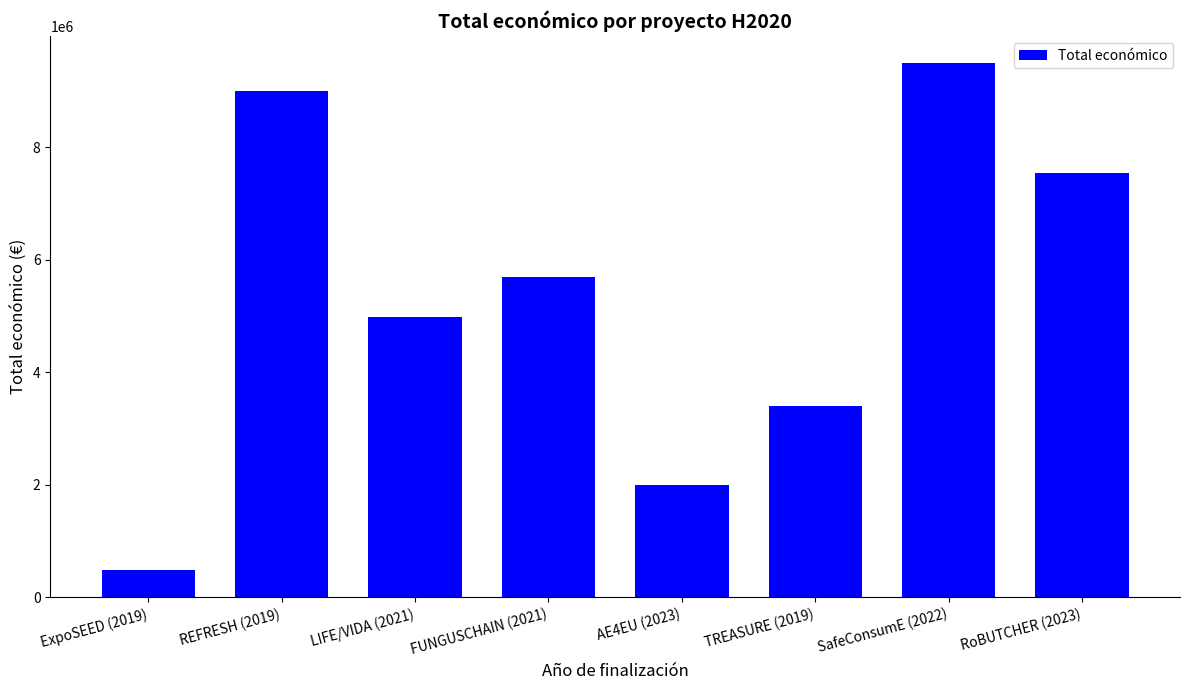

List the labels in order of value, smallest first.

ExpoSEED (2019), AE4EU (2023), TREASURE (2019), LIFE/VIDA (2021), FUNGUSCHAIN (2021), RoBUTCHER (2023), REFRESH (2019), SafeConsumE (2022)